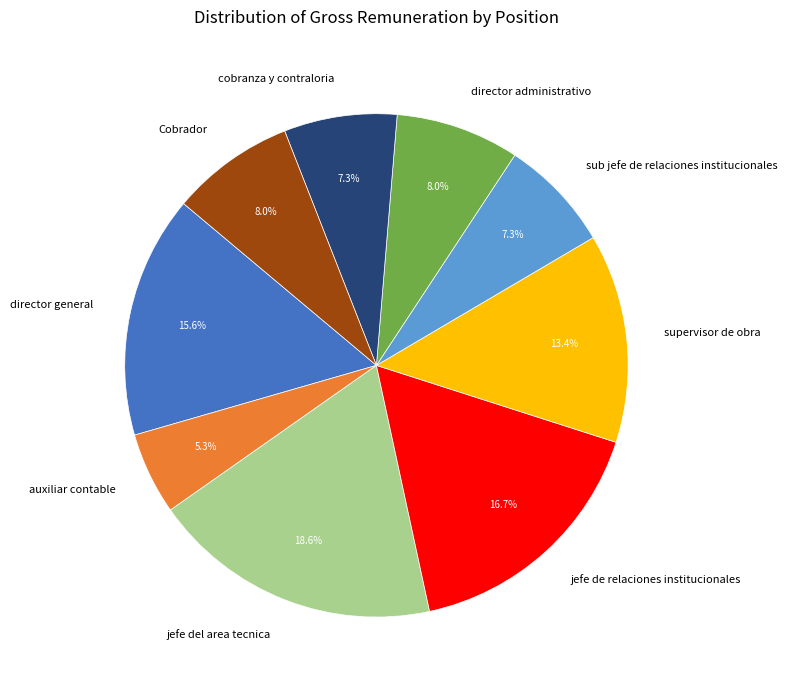

Does jefe del area tecnica represent more than half of the total?

No